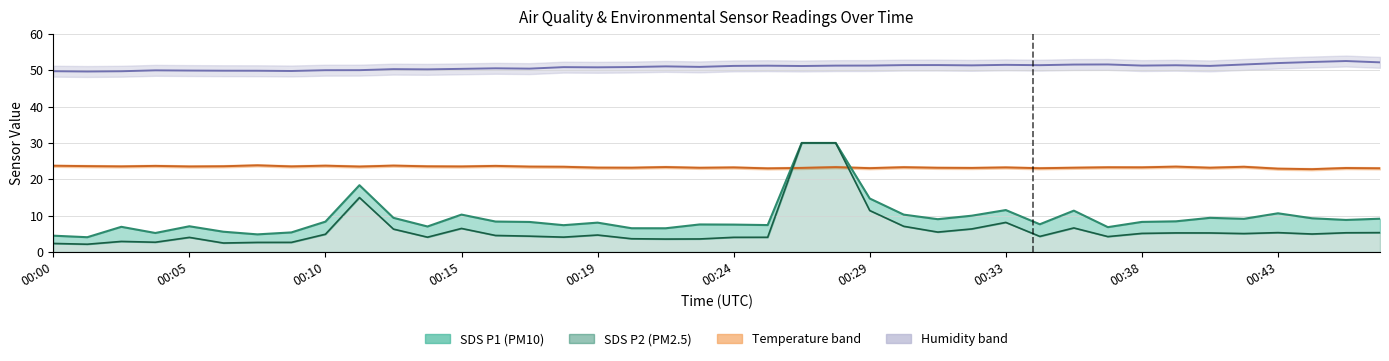

Which series changed the most between 00:00 and 00:05?

SDS P1